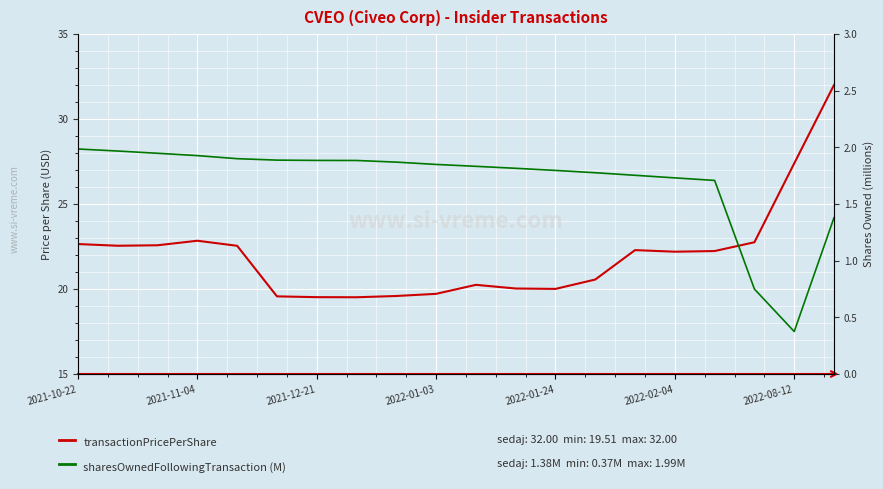

Rank the series at 19 from highest to lowest value.

transactionPricePerShare, sharesOwnedFollowing (M)